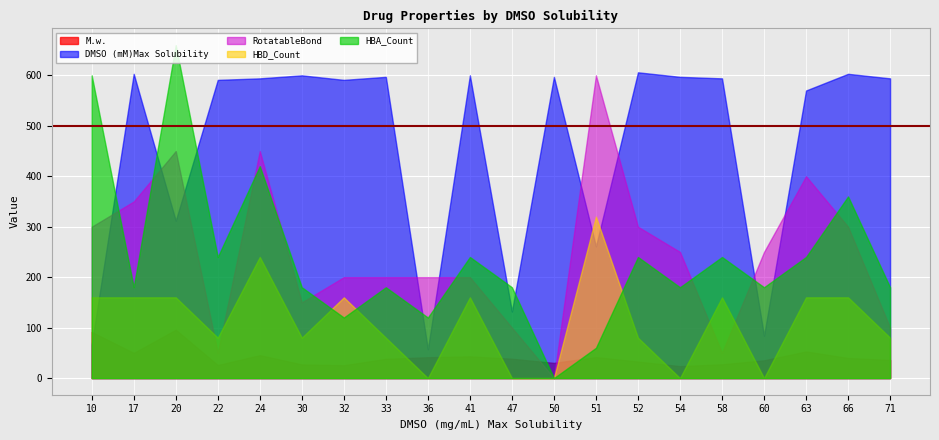

What is the difference between the maximum and minimum values in the M.w. series?

72.2